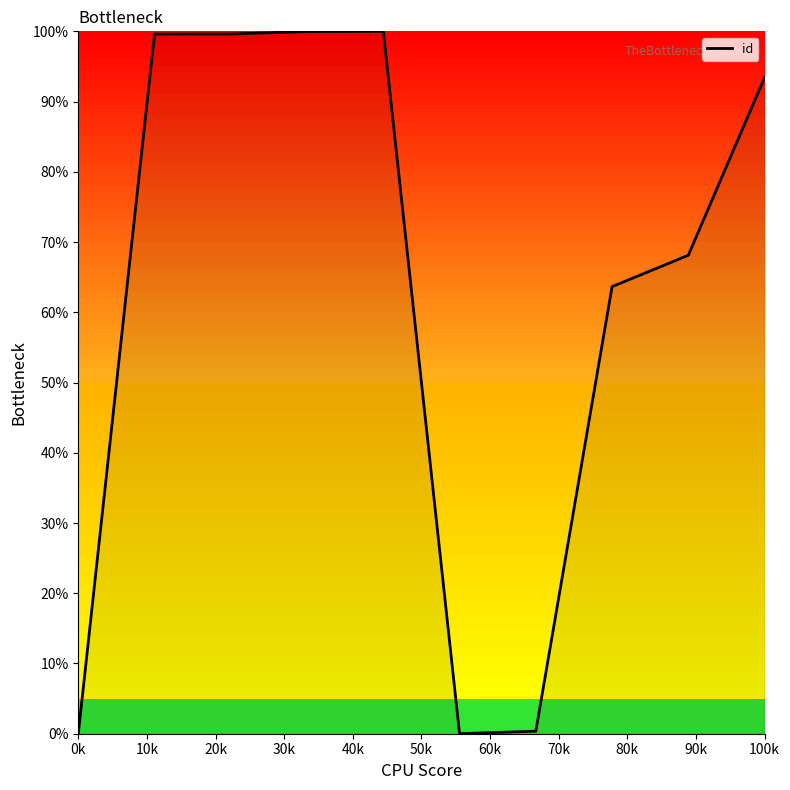

Count the number of values greater than 93.

5